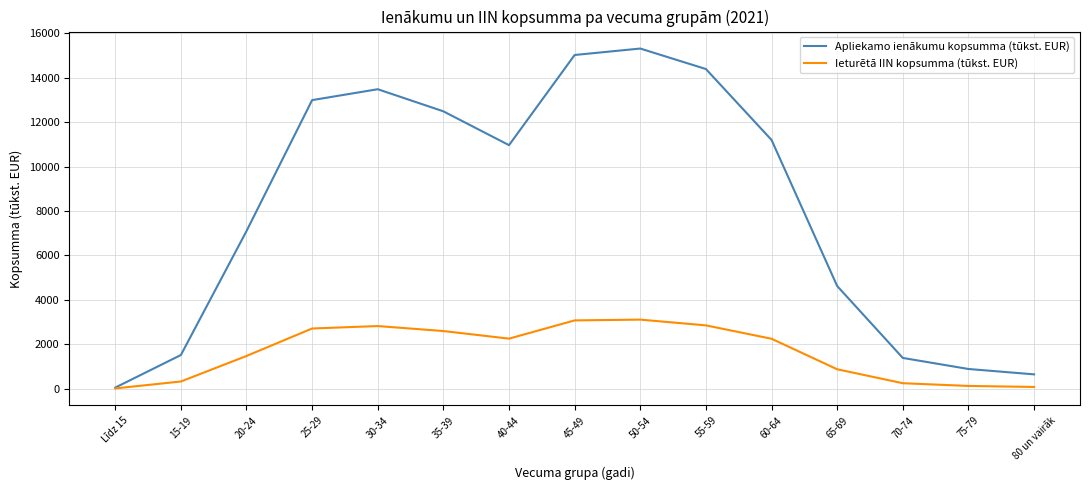

What are all the series names shown in the legend?

Apliekamo ienākumu kopsumma (tūkst. EUR), Ieturētā IIN kopsumma (tūkst. EUR)